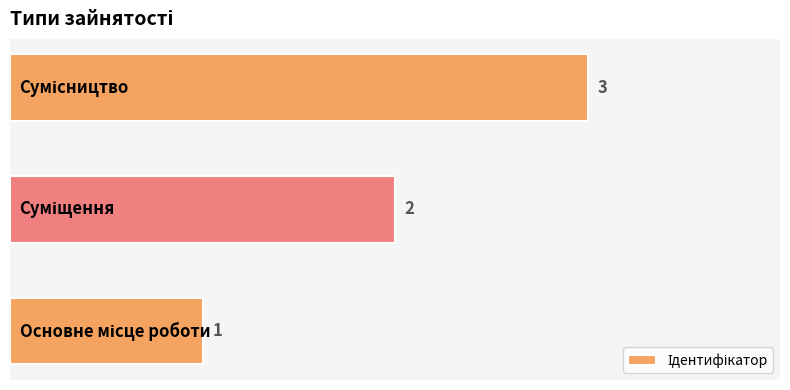

How many data points does each series have?

3